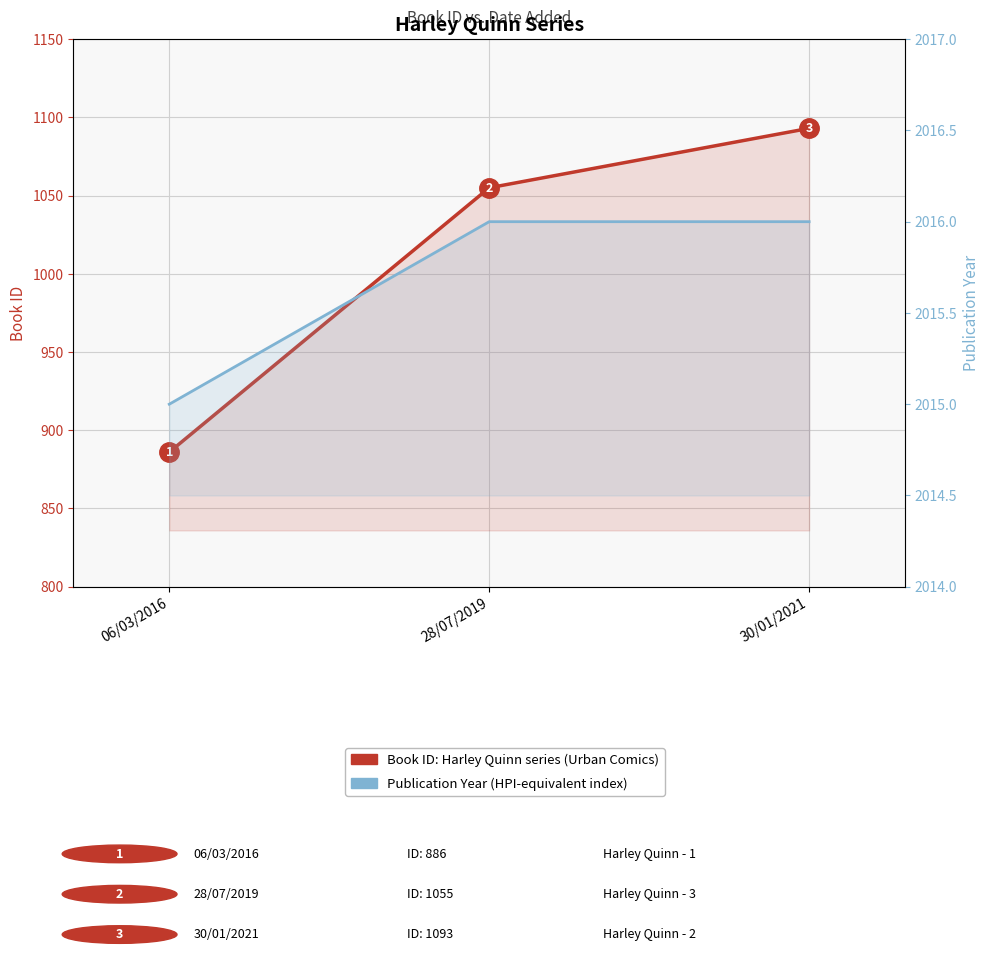

The value of Publication Year (HPI-like index) at 30/01/2021 is 2930. True or false?

False